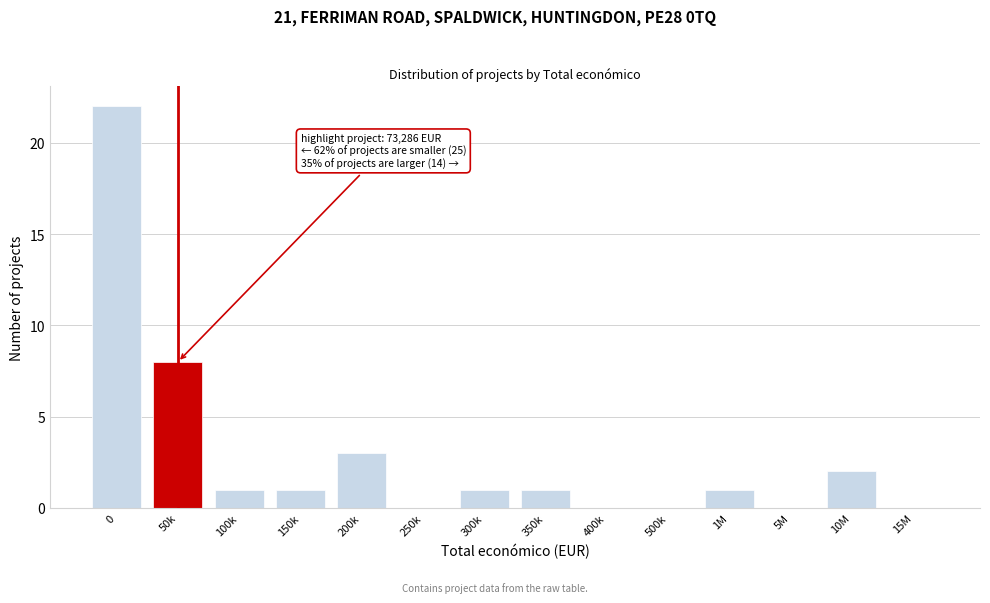

Reading left to right, list all the values displayed in this chart.

0=22	50k=8	100k=1	150k=1	200k=3	250k=0	300k=1	350k=1	400k=0	500k=0	1M=1	5M=0	10M=2	15M=0